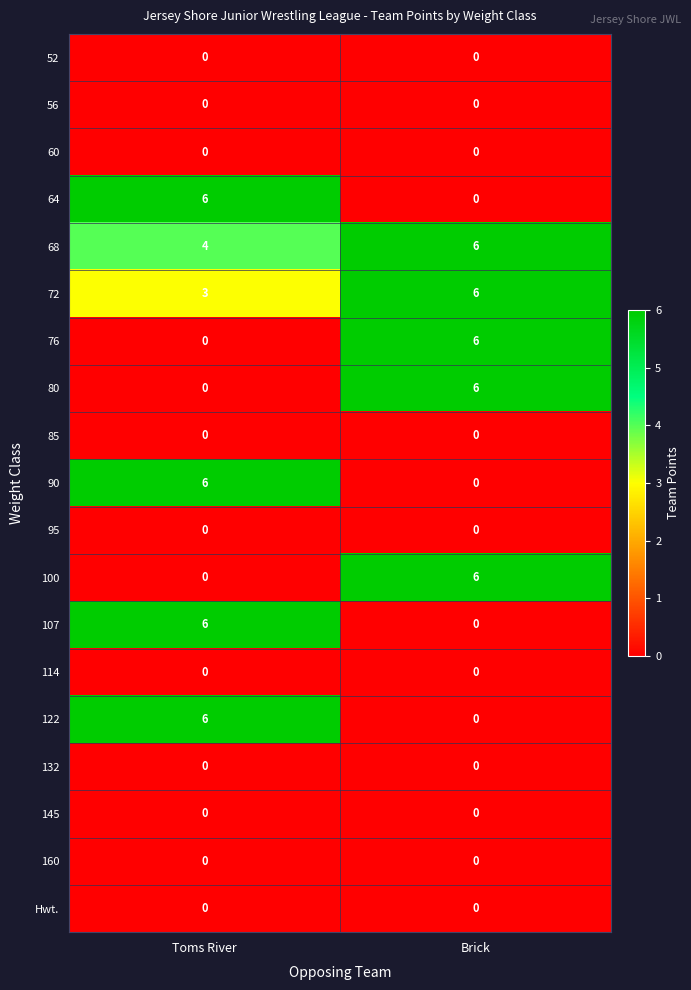

What is the sum of all 72 values?

9